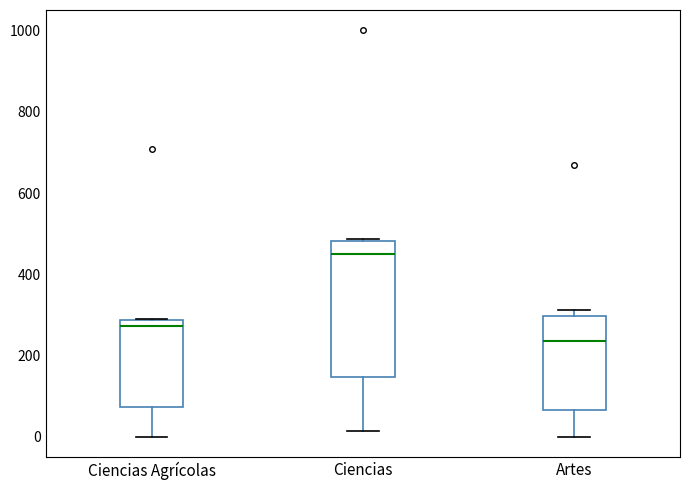

Reading left to right, transcribe this box plot: for each box, give where its median line is, the range the box spans, and where its two whiskers end, as read against the y-axis. The values are not printed on the chart, so give them approximately, as read against the axis.

Ciencias Agrícolas: median 280 (just below the box's upper edge), box 80 to 280, whiskers 0 to 280
Ciencias: median 440, box 140 to 480, whiskers 20 to 480
Artes: median 240, box 60 to 300, whiskers 0 to 320